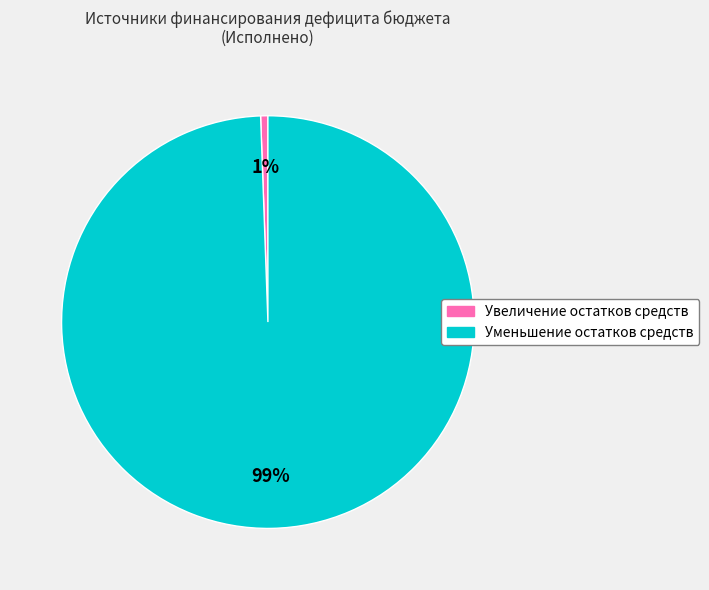

Do Уменьшение остатков средств and Увеличение остатков средств together represent more than half of the pie?

Yes